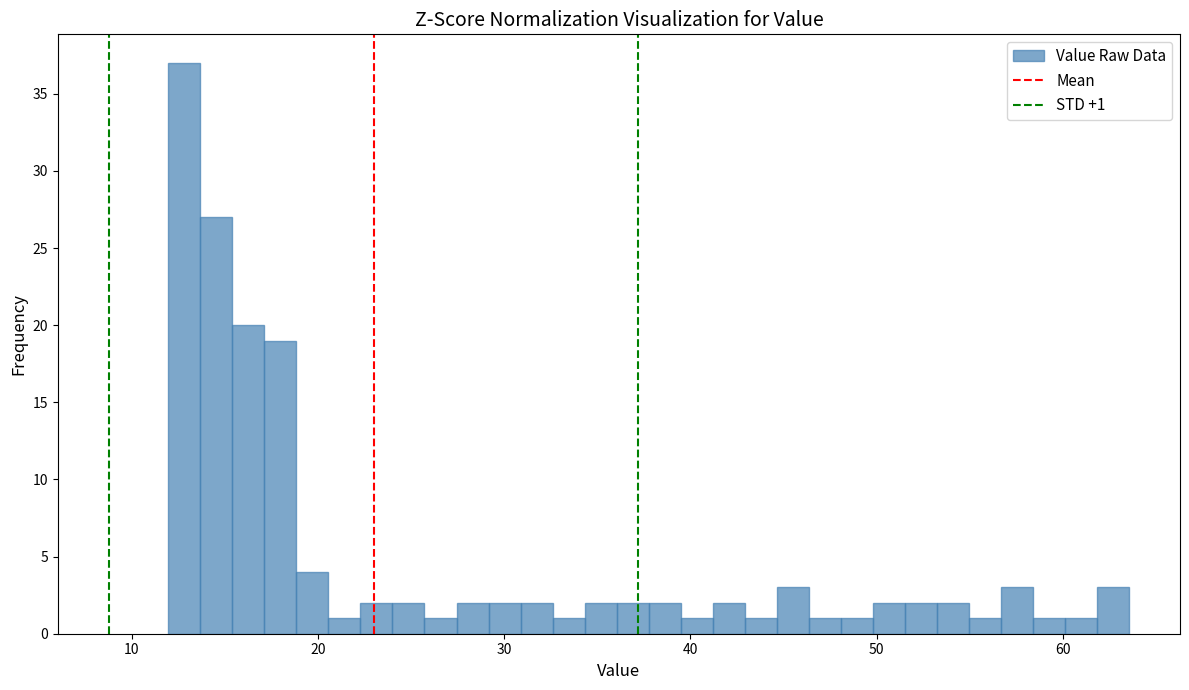

Around what value on the x-axis is the tallest bar? Give the approximate position of its centre, as read against the axis.

13